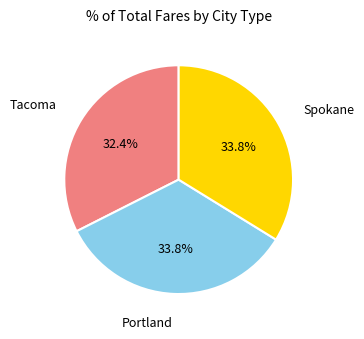

Is there any slice that represents more than half of the pie?

No